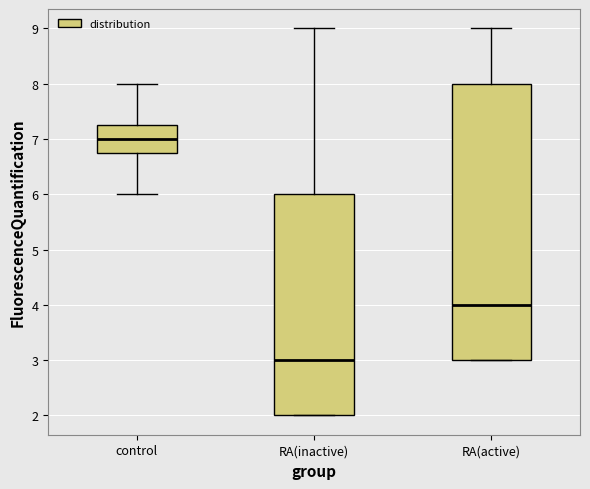

Which box's median line is the lowest?

RA(inactive)